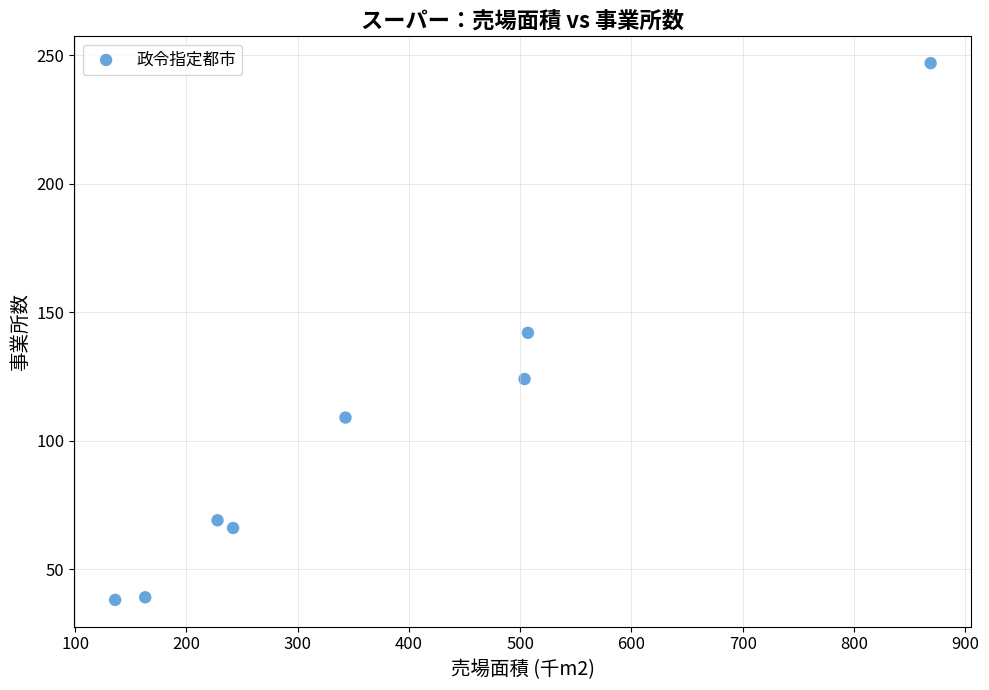

What is the range of Y values (max minus min)?

209